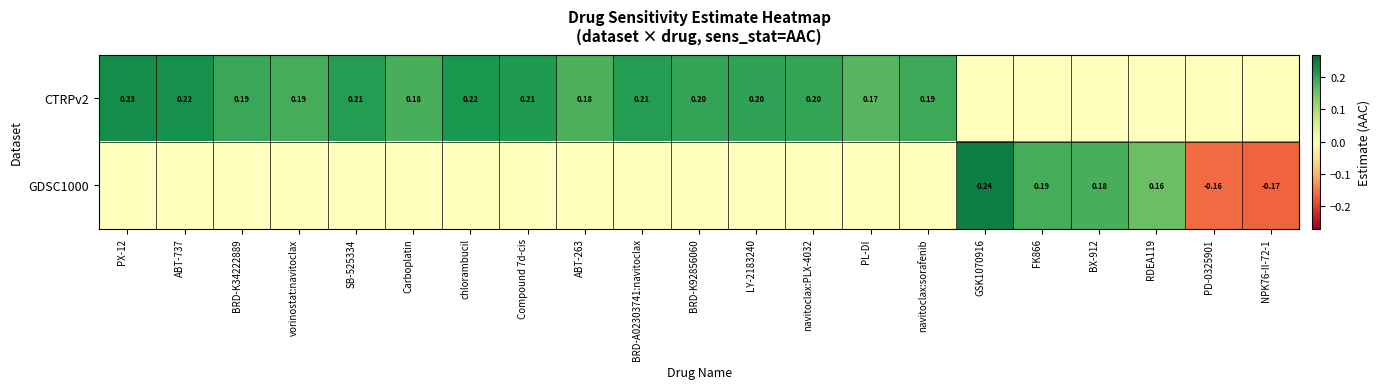

Between navitoclax:PLX-4032 and FK866, which series saw the biggest shift?

CTRPv2